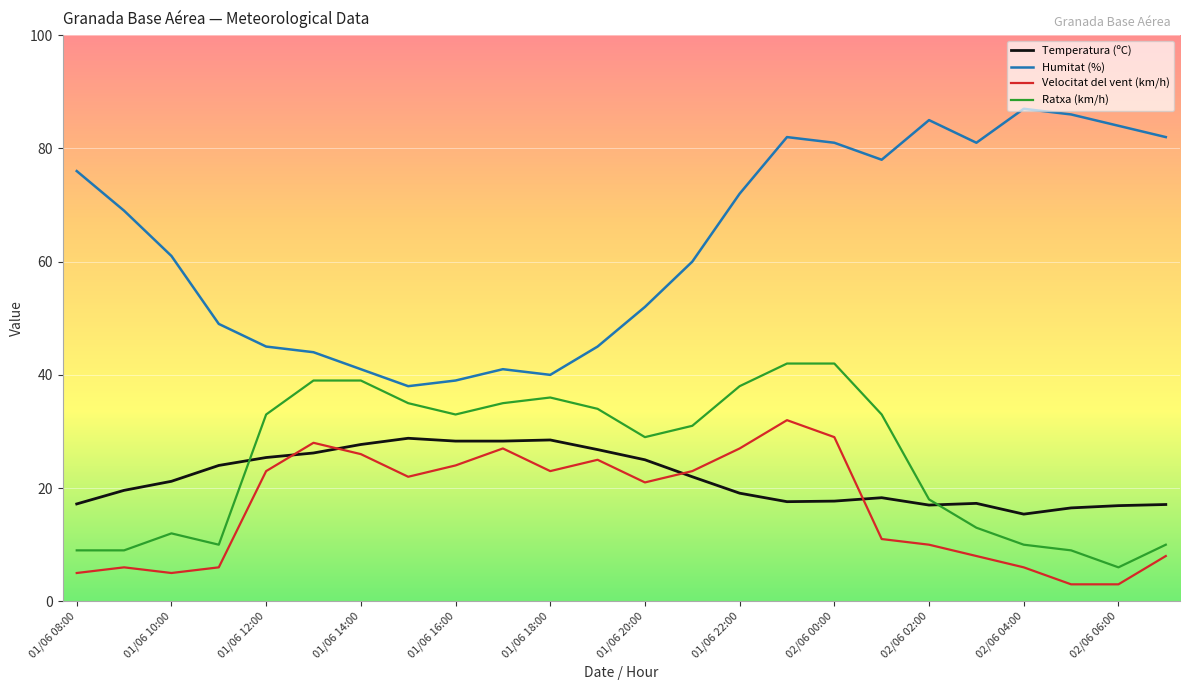

Which series has the largest total across all categories?

Humitat (%)